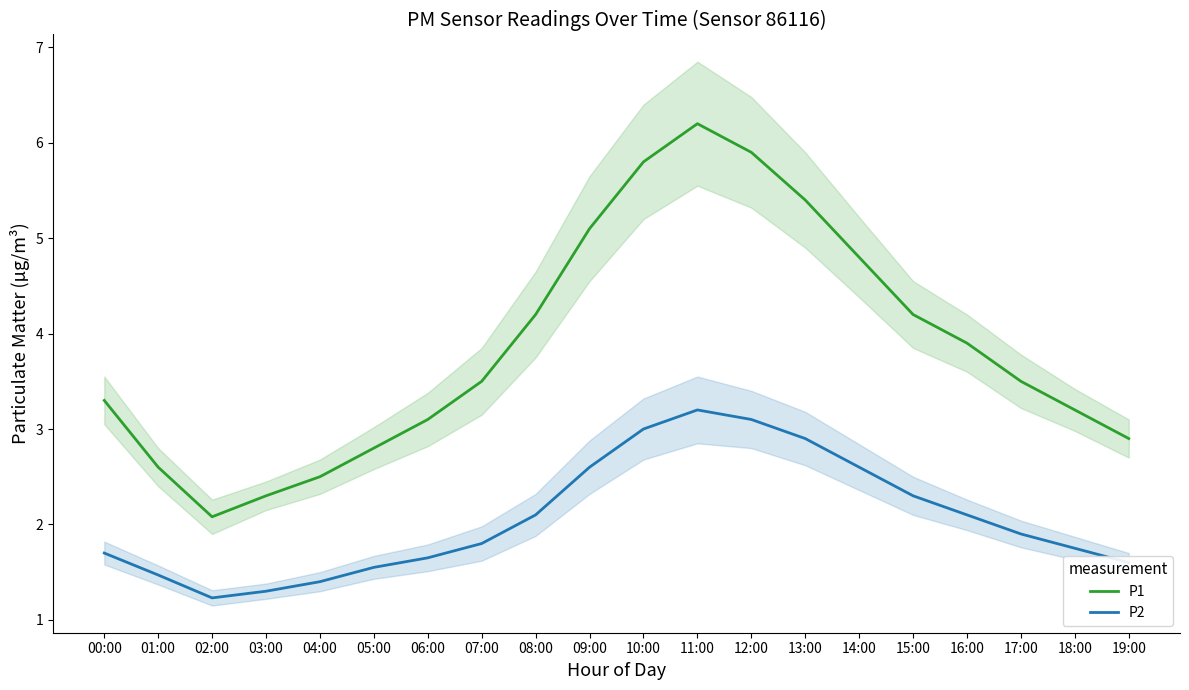

Between 02:00 and 08:00, which series saw the biggest shift?

P1